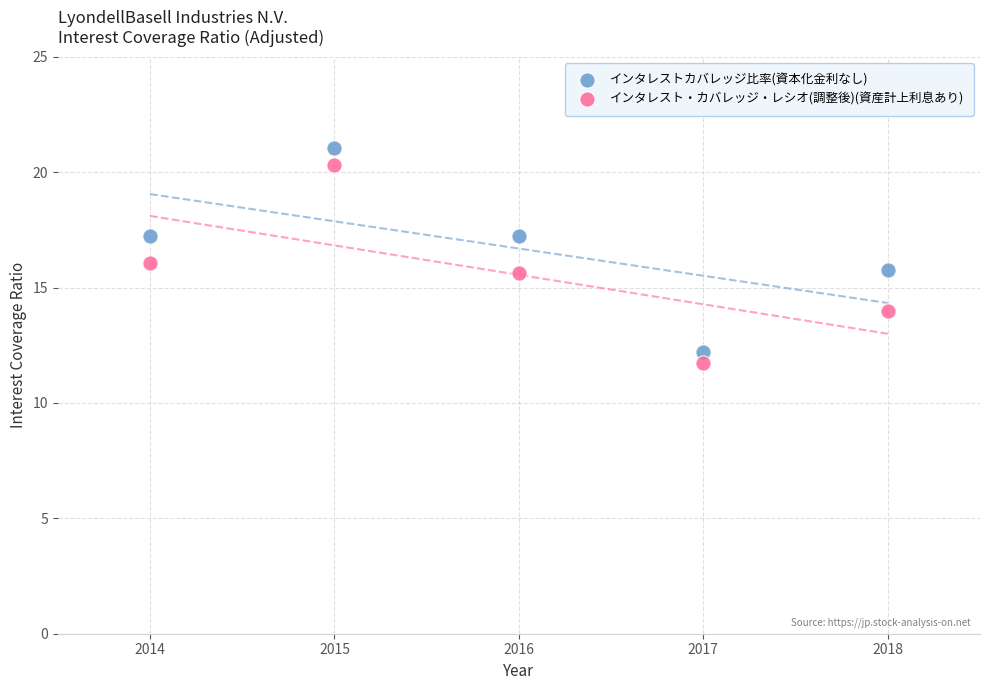

Across all data points, what is the range of Y values (max minus min)?

9.3